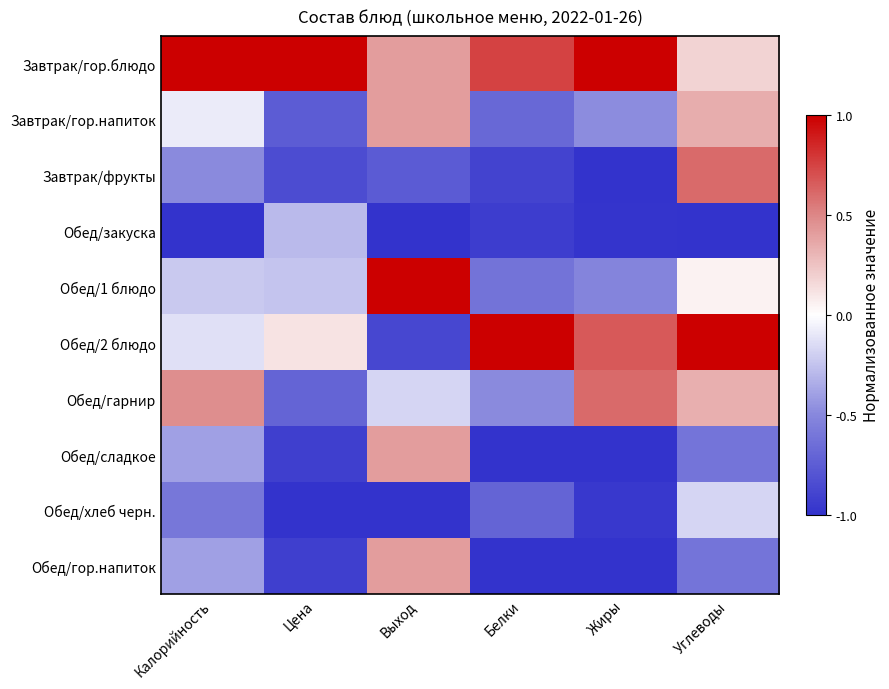

Which series has the widest spread of values?

Обед/2 блюдо